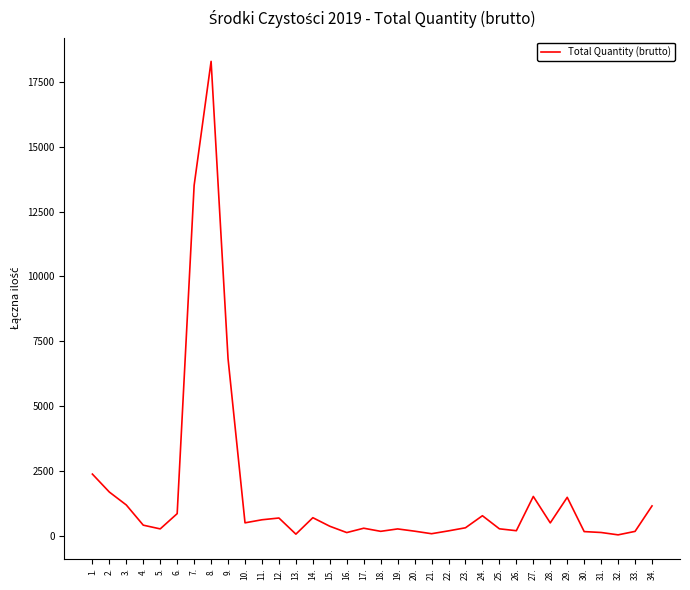

Does the chart have visible grid lines?

No